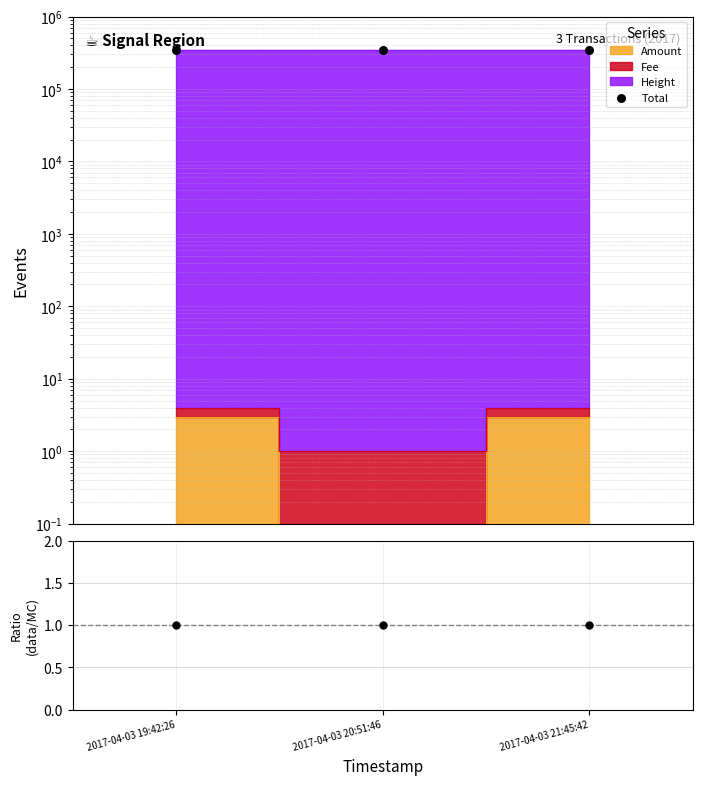

Which series has the widest spread of Y values?

Total